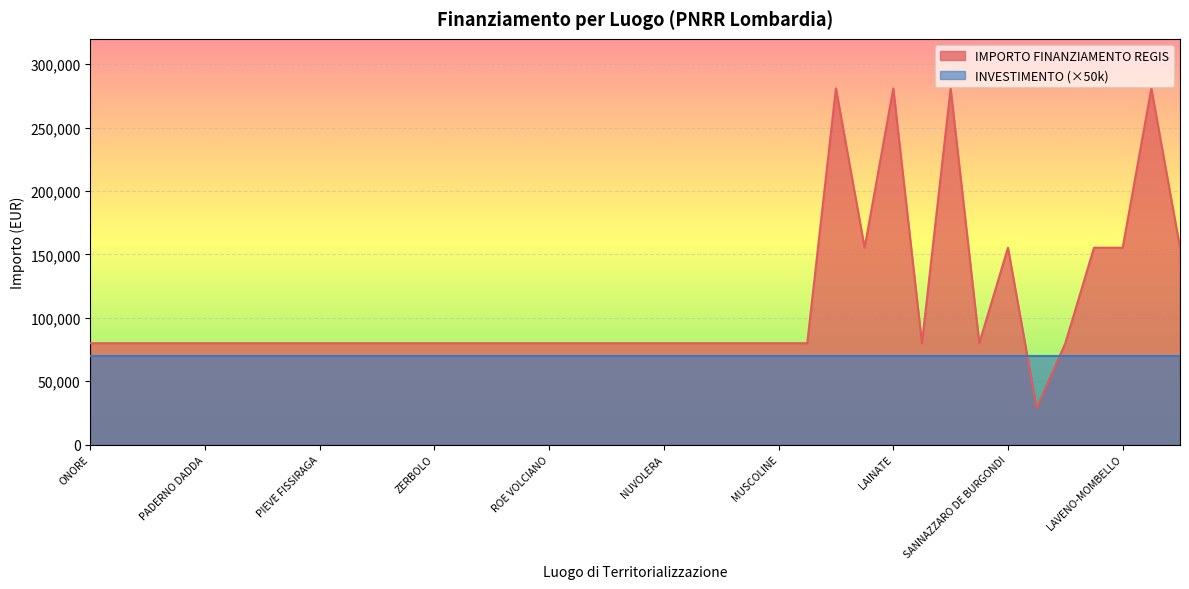

True or false: the data has more than 0 interior local peaks.

True